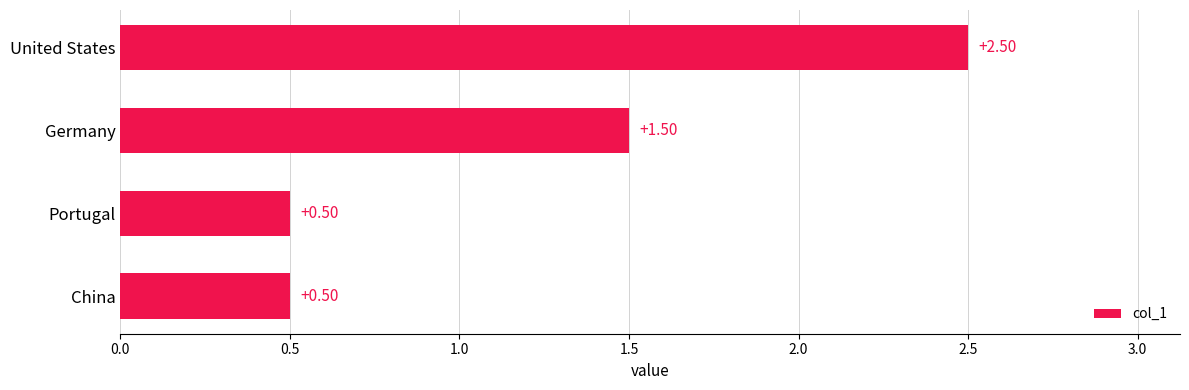

What is the difference between the maximum and minimum values?

2.0